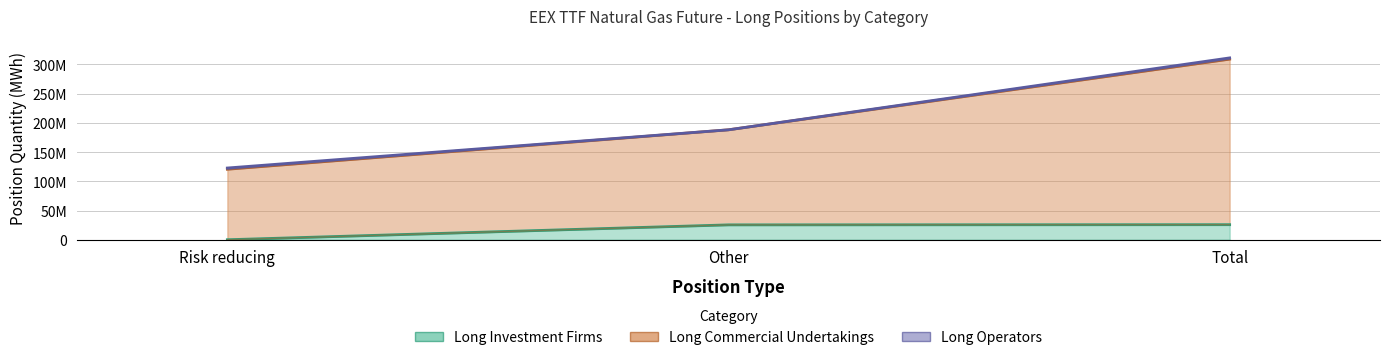

Which series has the largest range (max minus min)?

Long Commercial Undertakings